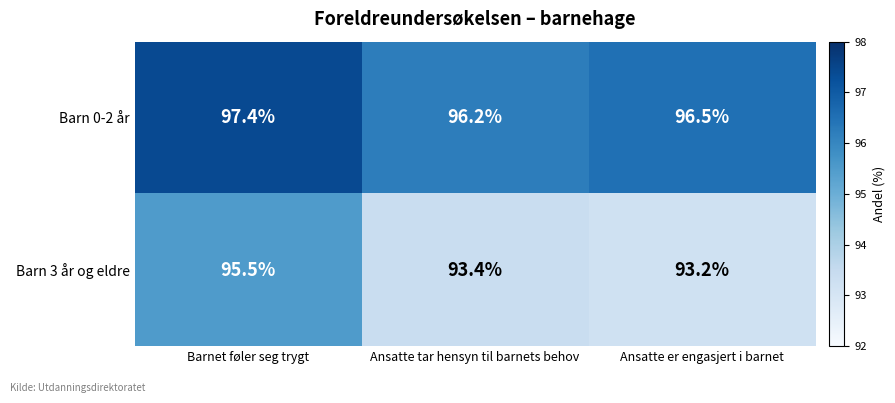

Where is Barn 0-2 år nearest to the value 96?

Ansatte tar hensyn til barnets behov